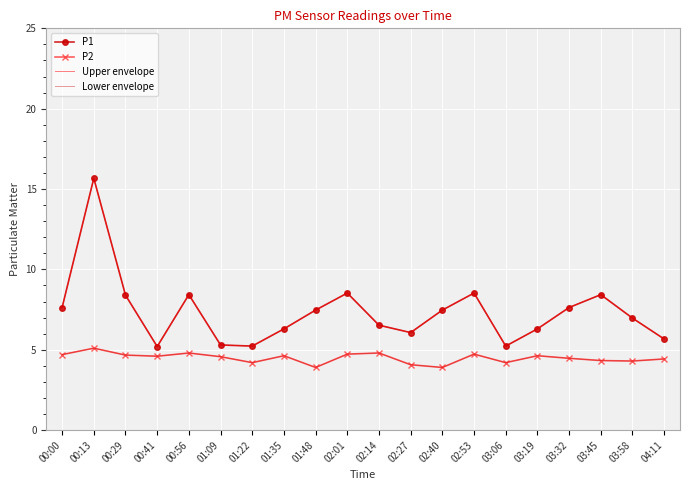

True or false: Upper envelope and P1 cross at least once.

False